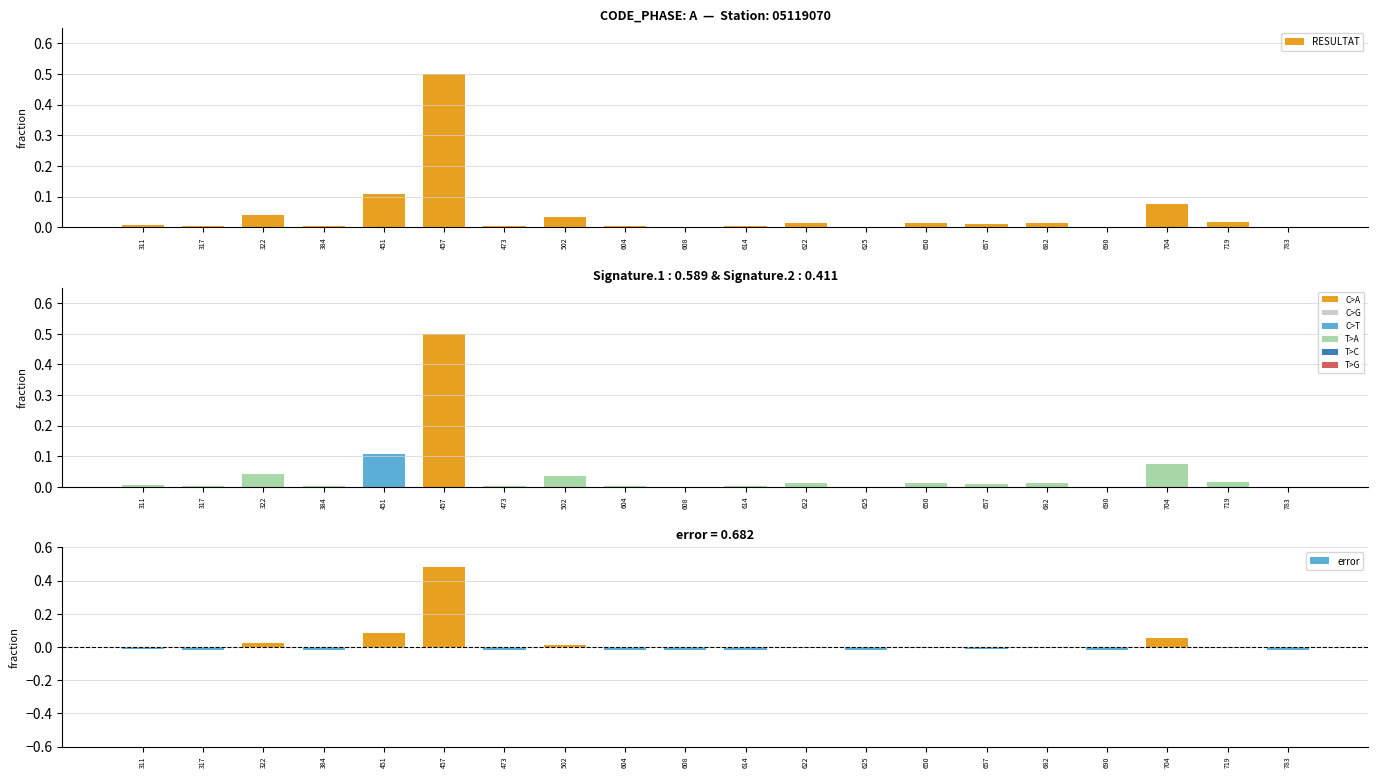

How many data points in error are above 0?

5